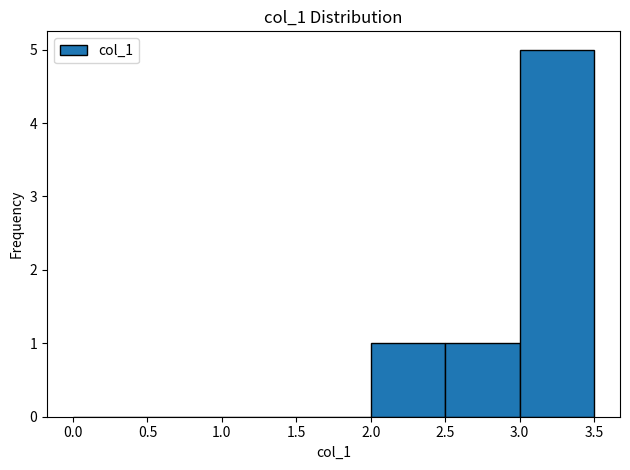

Reading left to right, transcribe this chart: for each bar, give the range it covers on the x-axis and its height. The values are not printed on the chart, so give them approximately, as read against the axis.

0.0 to 0.5: 0
0.5 to 1.0: 0
1.0 to 1.5: 0
1.5 to 2.0: 0
2.0 to 2.5: 1
2.5 to 3.0: 1
3.0 to 3.5: 5